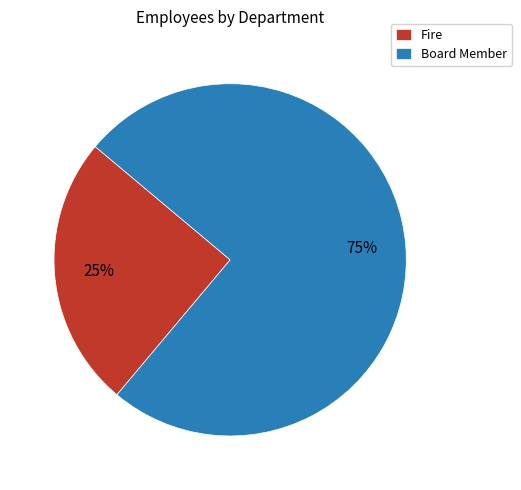

How many segments does this pie chart have?

2